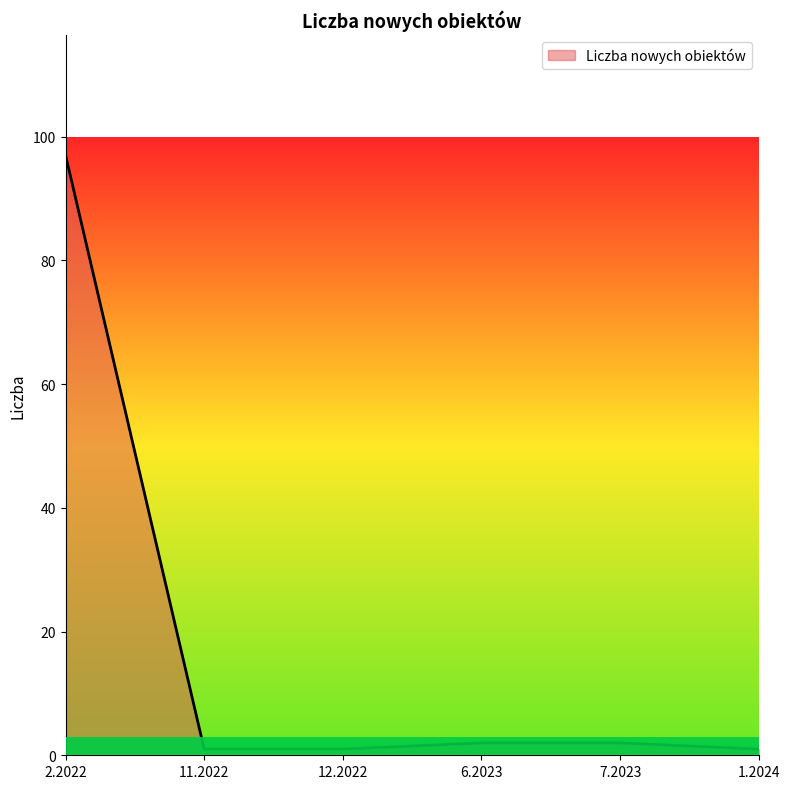

What is the change in value from 2.2022 to 1.2024?

-96